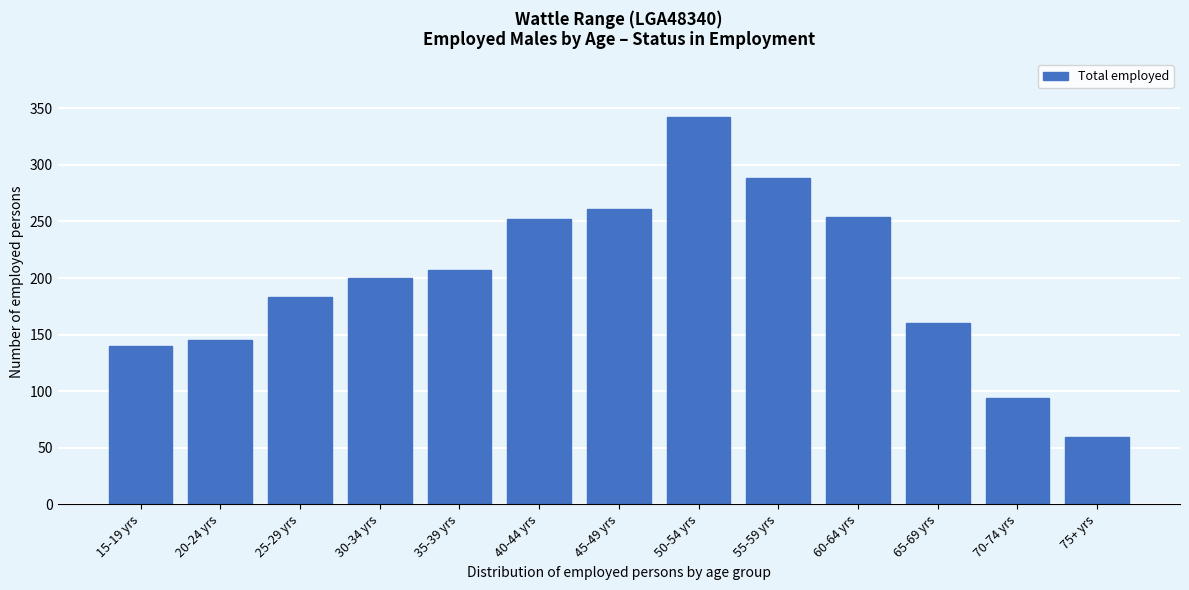

Reading left to right, what are all the values shown in this chart?

15-19 yrs=140	20-24 yrs=145	25-29 yrs=183	30-34 yrs=200	35-39 yrs=207	40-44 yrs=252	45-49 yrs=261	50-54 yrs=342	55-59 yrs=288	60-64 yrs=254	65-69 yrs=160	70-74 yrs=94	75+ yrs=60